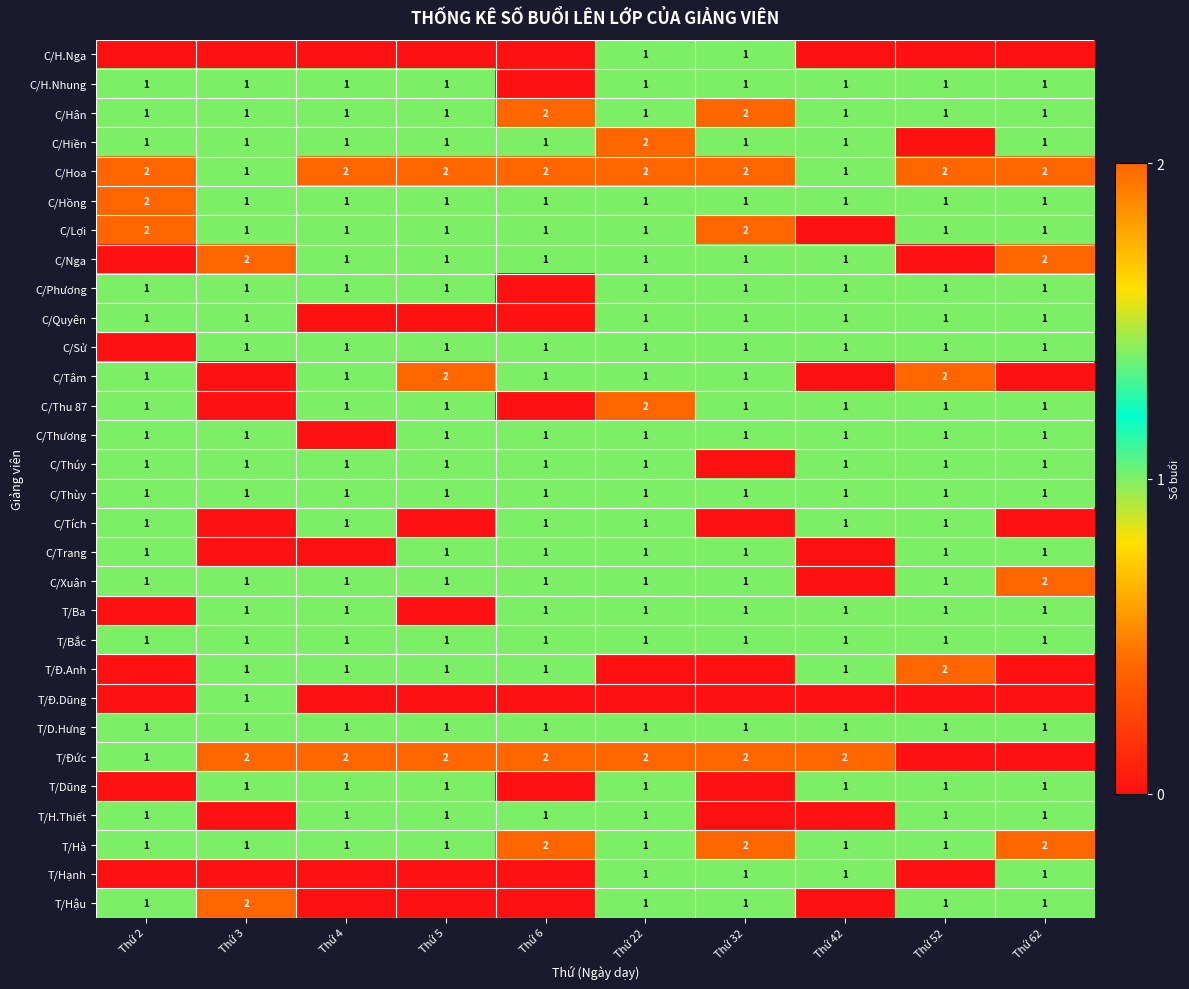

True or false: T/D.Hưng has a value of 2 at Thứ 3.

False